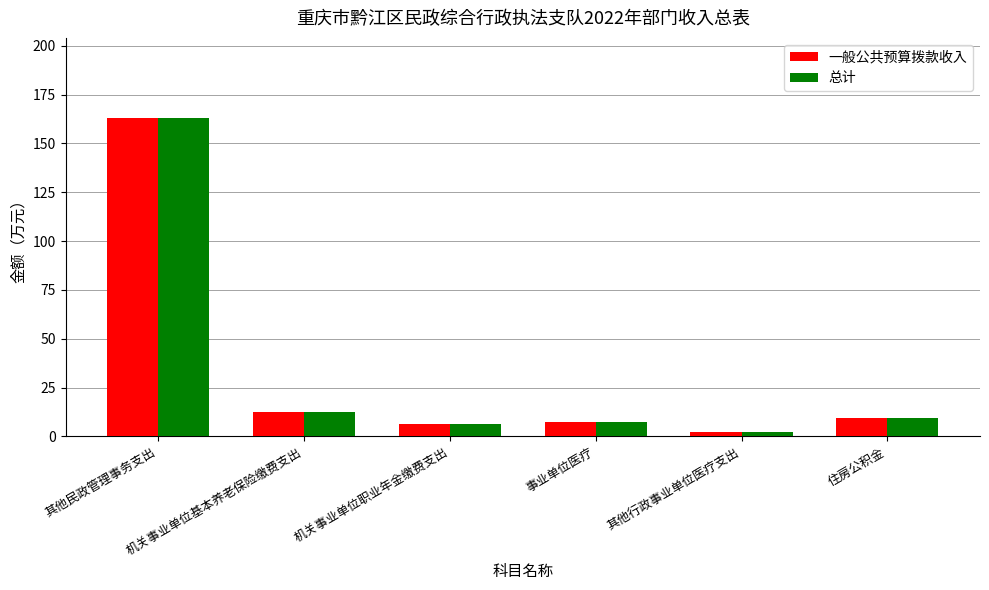

What is the difference between the maximum and minimum values in the 一般公共预算拨款收入 series?

160.8